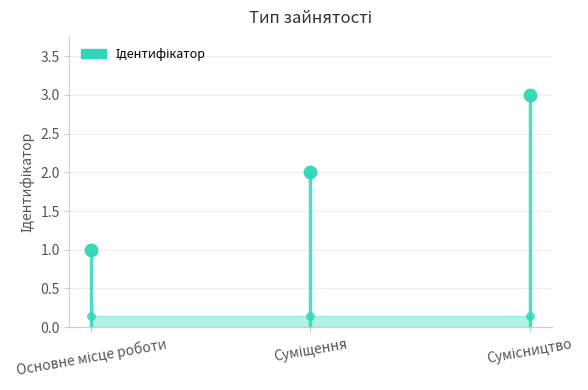

What is the ratio of the value at Основне місце роботи to the value at Сумісництво?

0.3